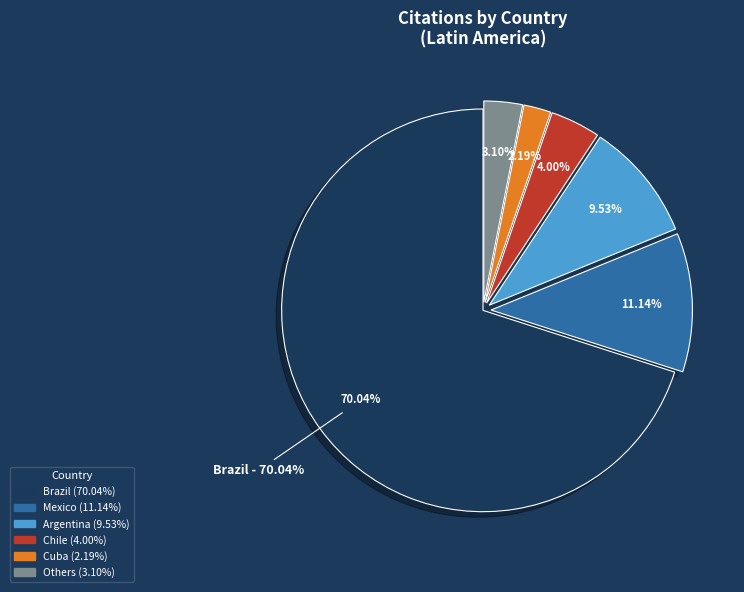

Is there any slice that represents more than half of the pie?

Yes